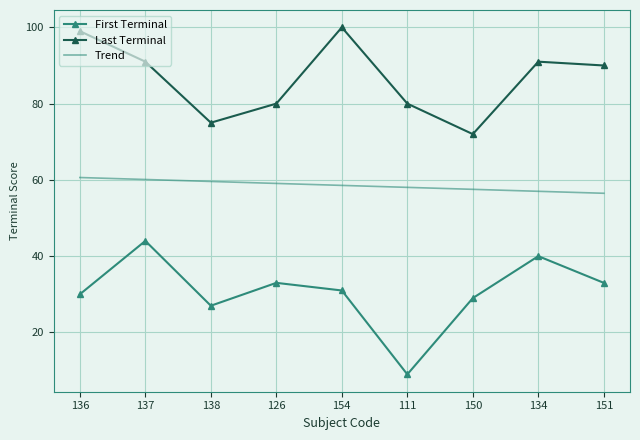

At which label does First Terminal reach its peak?

137